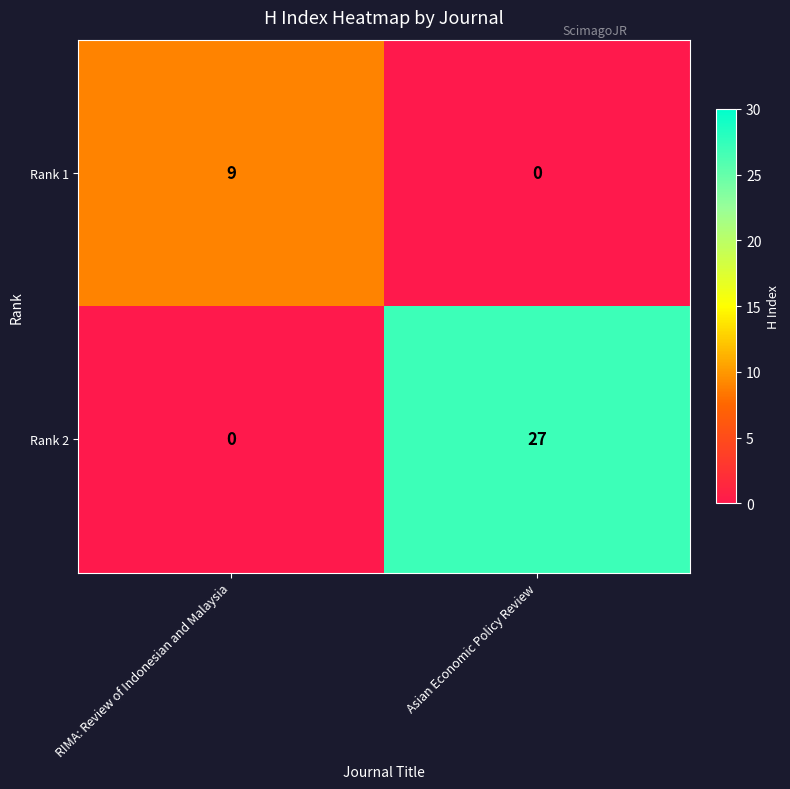

Which series has the largest range (max minus min)?

Rank 2